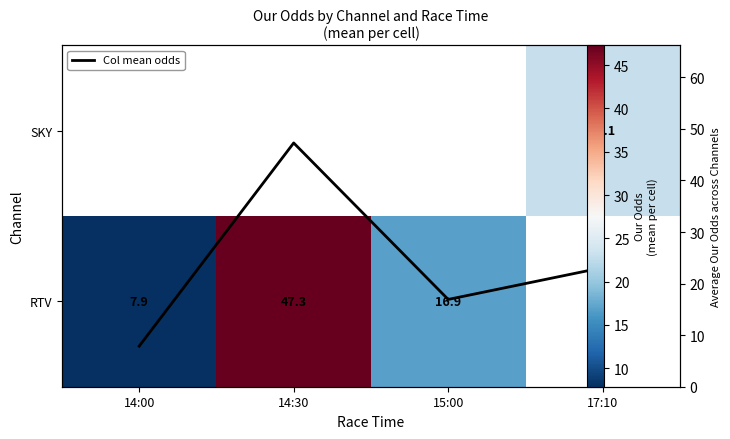

What is the difference between the maximum and minimum values in the Col mean odds series?

39.4